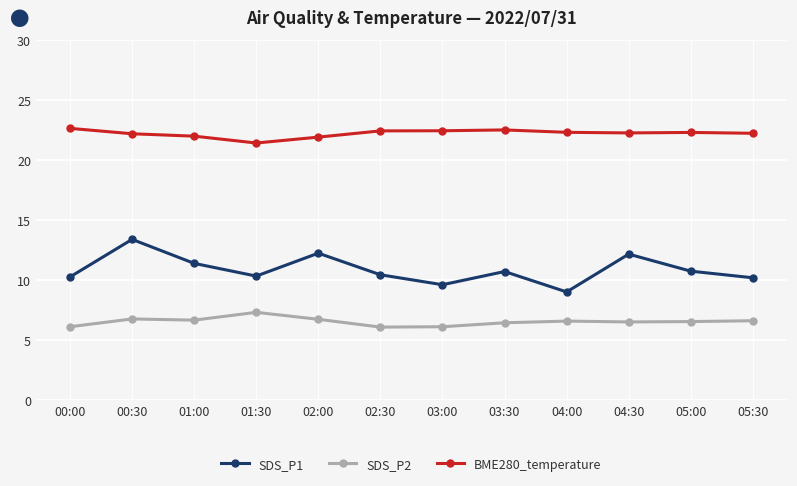

What is the approximate value of BME280_temperature at 00:30?

22.2